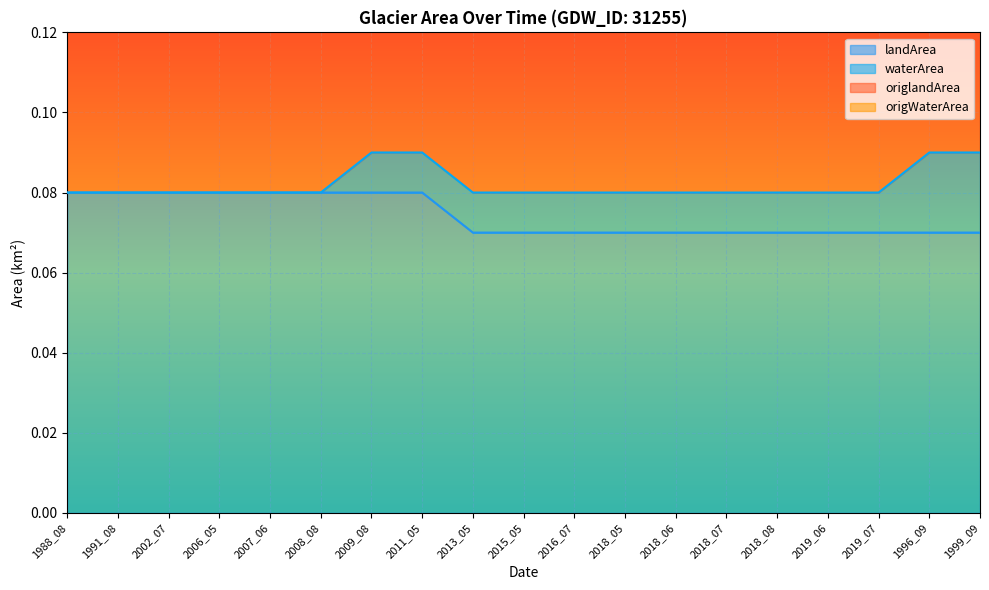

At which label is origlandArea closest to 0?

2018_07